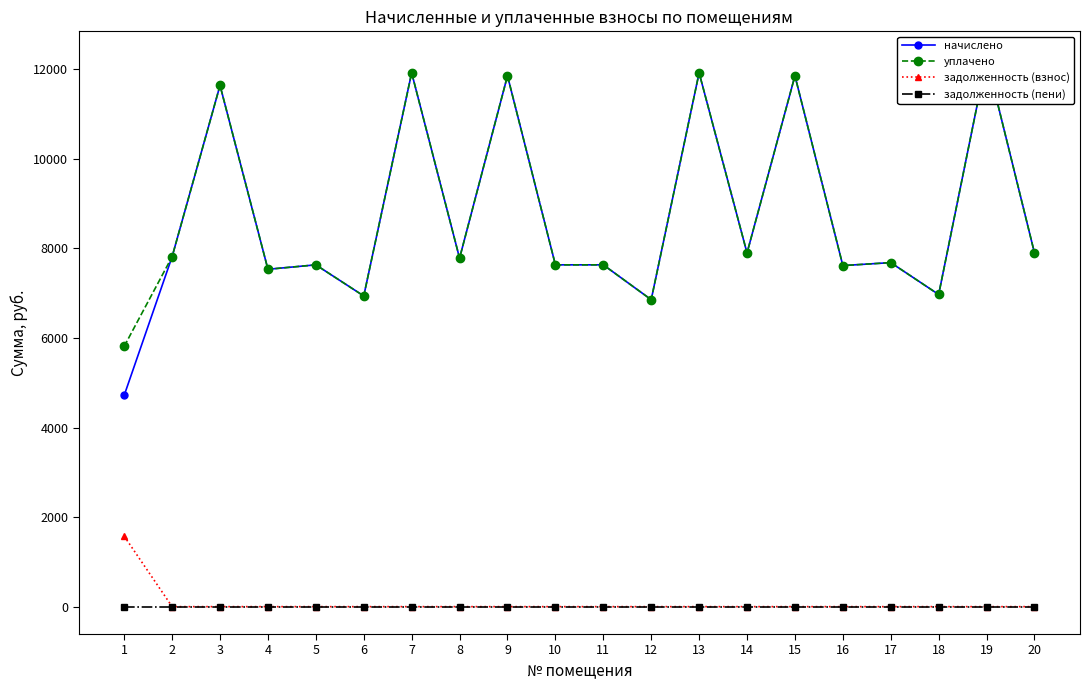

What is the maximum value for задолженность (взнос)?

1573.2